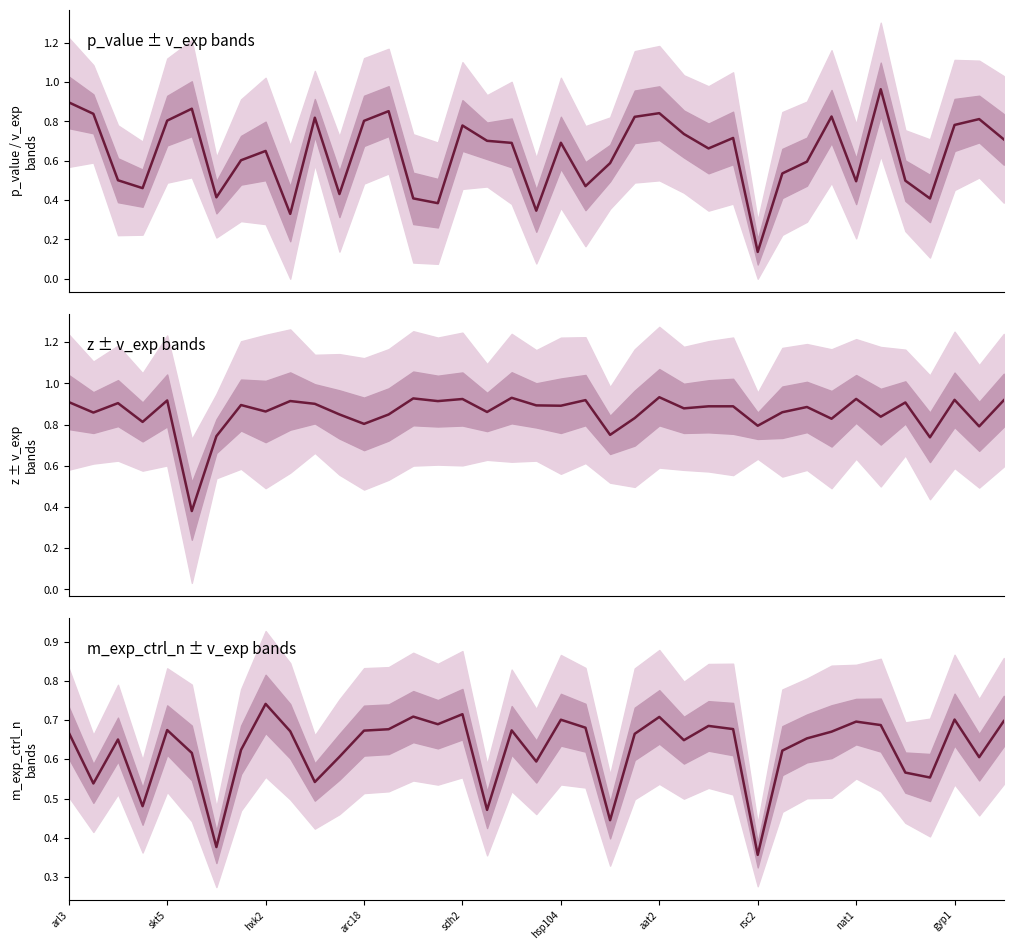

How many lines are shown in the chart?

3